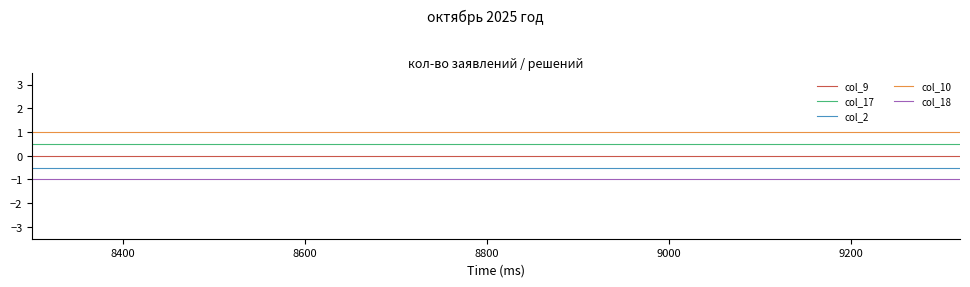

Which series has the largest total across all categories?

col_10